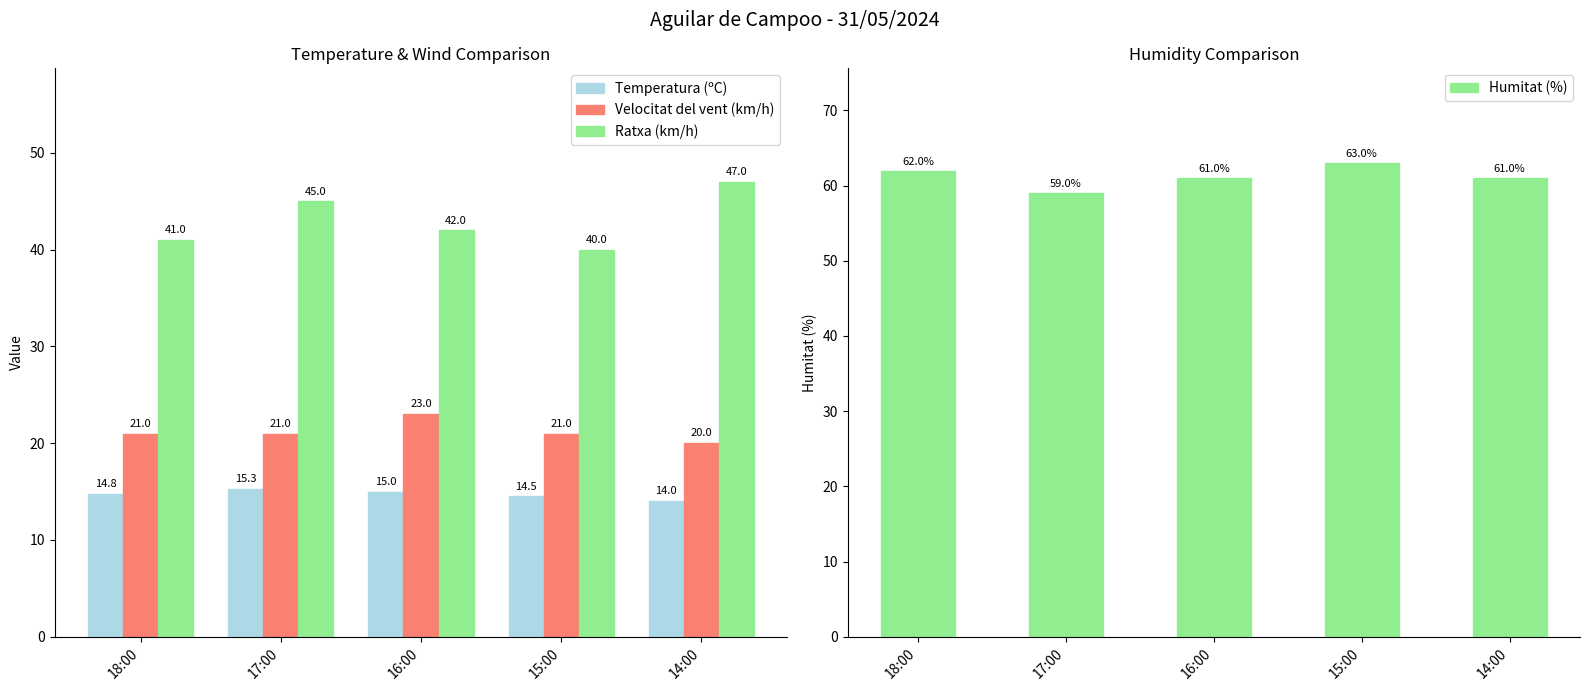

Reading left to right, extract all data points from this chart.

Temperatura (ºC): 14.8	15.3	15.0	14.5	14.0
Velocitat del vent (km/h): 21.0	21.0	23.0	21.0	20.0
Ratxa (km/h): 41.0	45.0	42.0	40.0	47.0
Humitat (%): 62.0	59.0	61.0	63.0	61.0